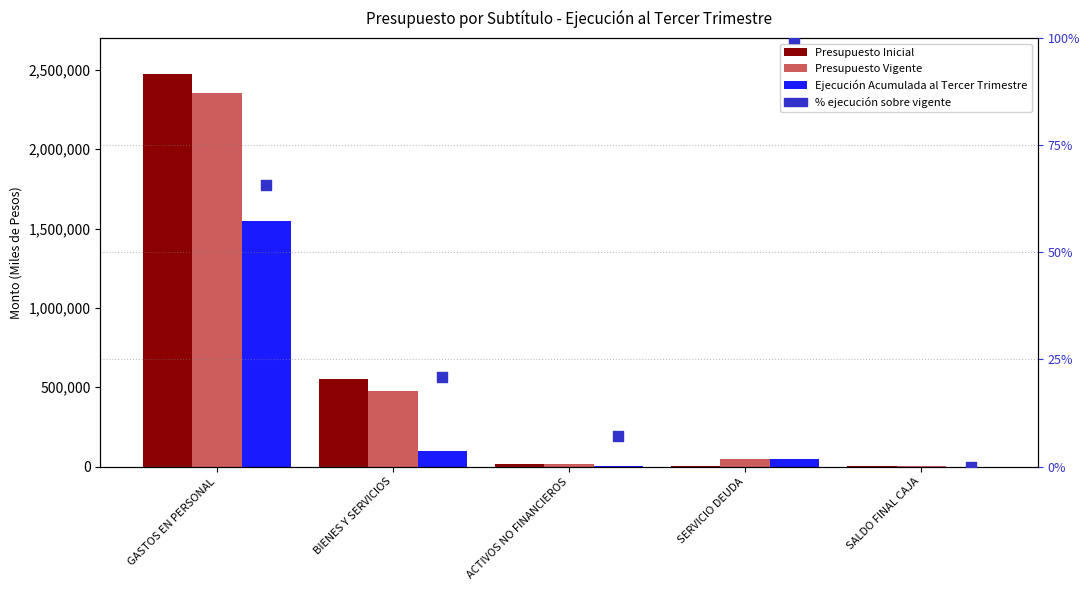

What is the total value across all series at BIENES Y SERVICIOS?

1129857.8